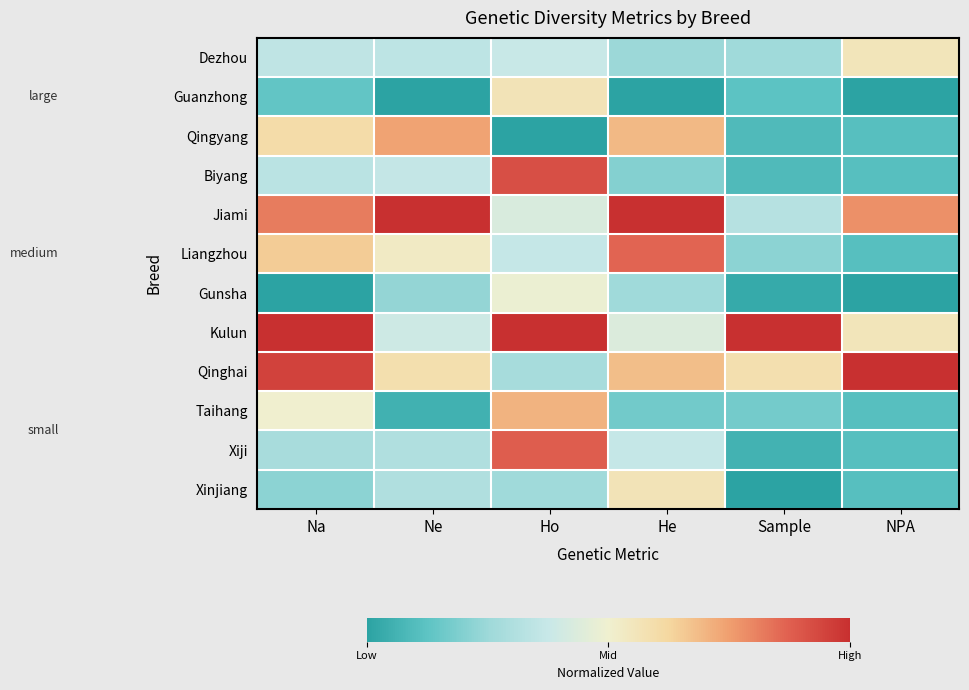

Reading left to right, list all the values displayed in this chart.

Dezhou: Na=0.4	Ne=0.3	Ho=0.4	He=0.2	Sample=0.3	NPA=0.6
Guanzhong: Na=0.1	Ne=0.0	Ho=0.6	He=0.0	Sample=0.1	NPA=0.0
Qingyang: Na=0.6	Ne=0.7	Ho=0.0	He=0.7	Sample=0.1	NPA=0.1
Biyang: Na=0.3	Ne=0.4	Ho=0.9	He=0.2	Sample=0.1	NPA=0.1
Jiami: Na=0.8	Ne=1.0	Ho=0.4	He=1.0	Sample=0.3	NPA=0.8
Liangzhou: Na=0.7	Ne=0.5	Ho=0.4	He=0.9	Sample=0.2	NPA=0.1
Gunsha: Na=0.0	Ne=0.2	Ho=0.5	He=0.3	Sample=0.0	NPA=0.0
Kulun: Na=1.0	Ne=0.4	Ho=1.0	He=0.4	Sample=1.0	NPA=0.6
Qinghai: Na=1.0	Ne=0.6	Ho=0.3	He=0.7	Sample=0.6	NPA=1.0
Taihang: Na=0.5	Ne=0.1	Ho=0.7	He=0.2	Sample=0.2	NPA=0.1
Xiji: Na=0.3	Ne=0.3	Ho=0.9	He=0.4	Sample=0.1	NPA=0.1
Xinjiang: Na=0.2	Ne=0.3	Ho=0.3	He=0.6	Sample=0.0	NPA=0.1